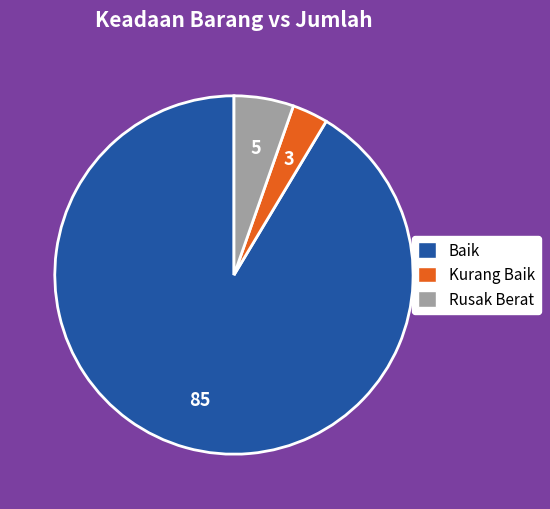

Between Rusak Berat and Baik, which is larger?

Baik